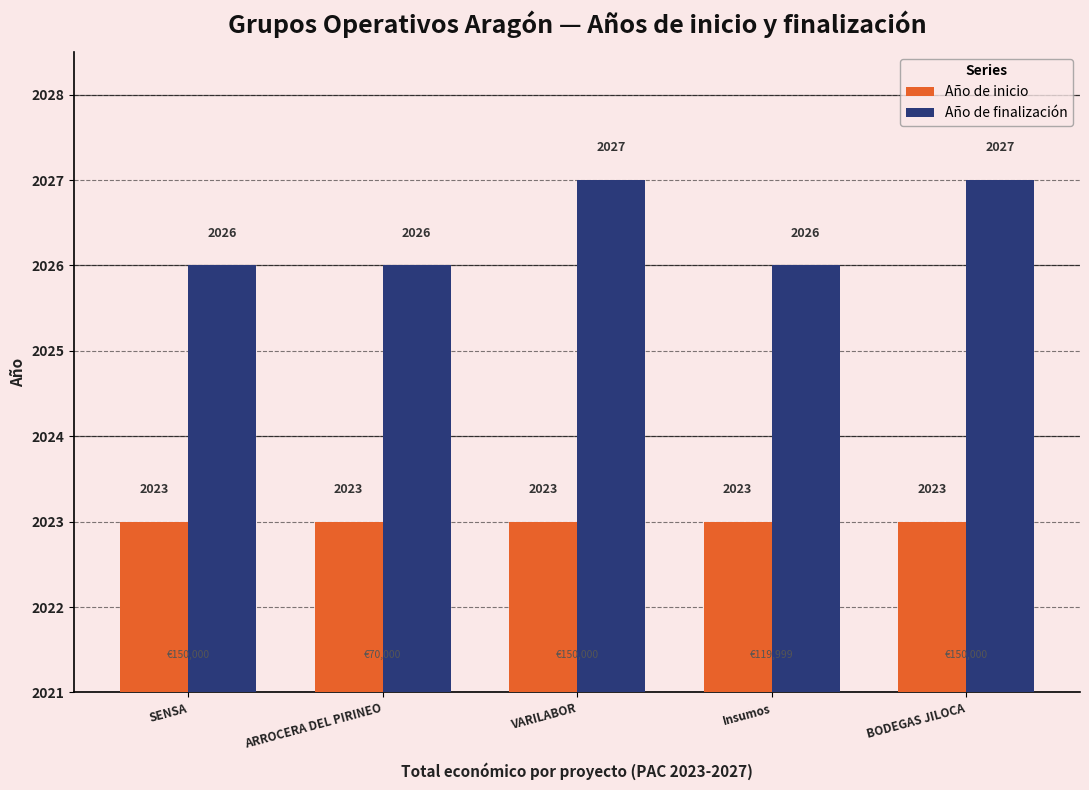

What is the total value across all series at VARILABOR?

4050